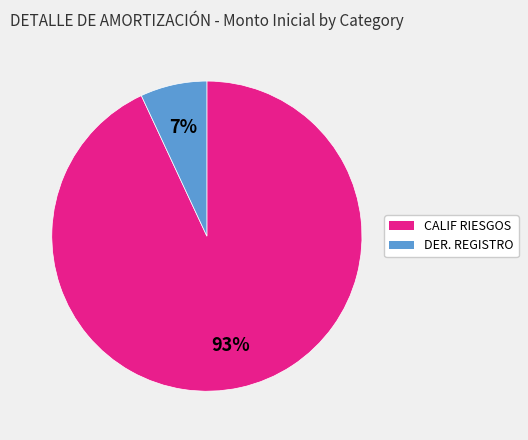

Is there any slice that represents more than half of the pie?

Yes